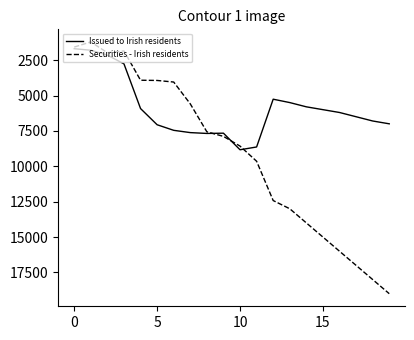

Rank the series by their maximum value, from highest to lowest.

Securities - Irish residents, Issued to Irish residents